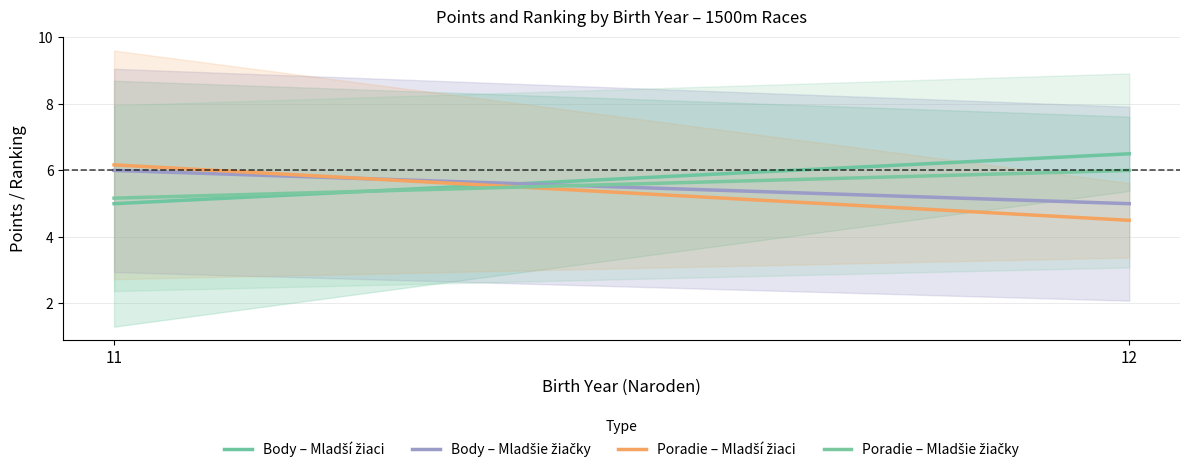

Count the number of data series in this chart.

4